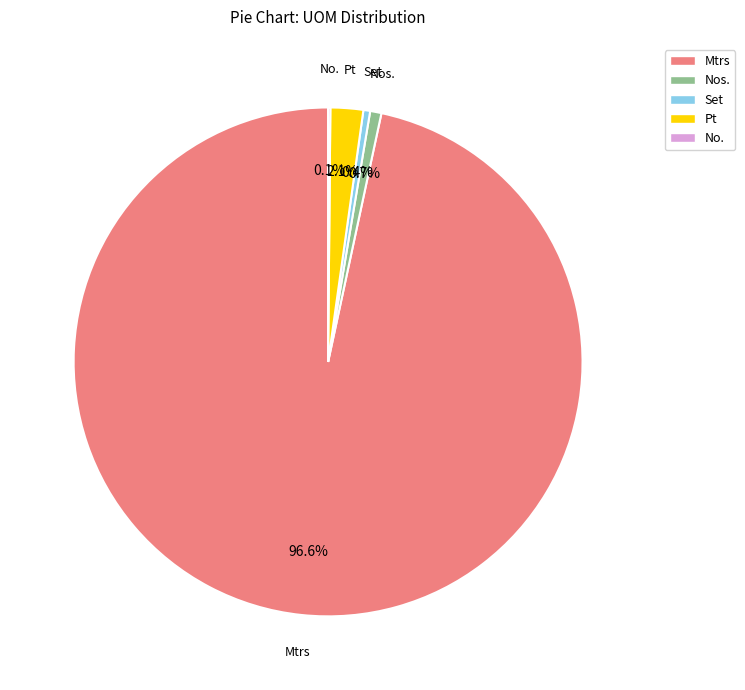

Does Mtrs represent more than half of the total?

Yes